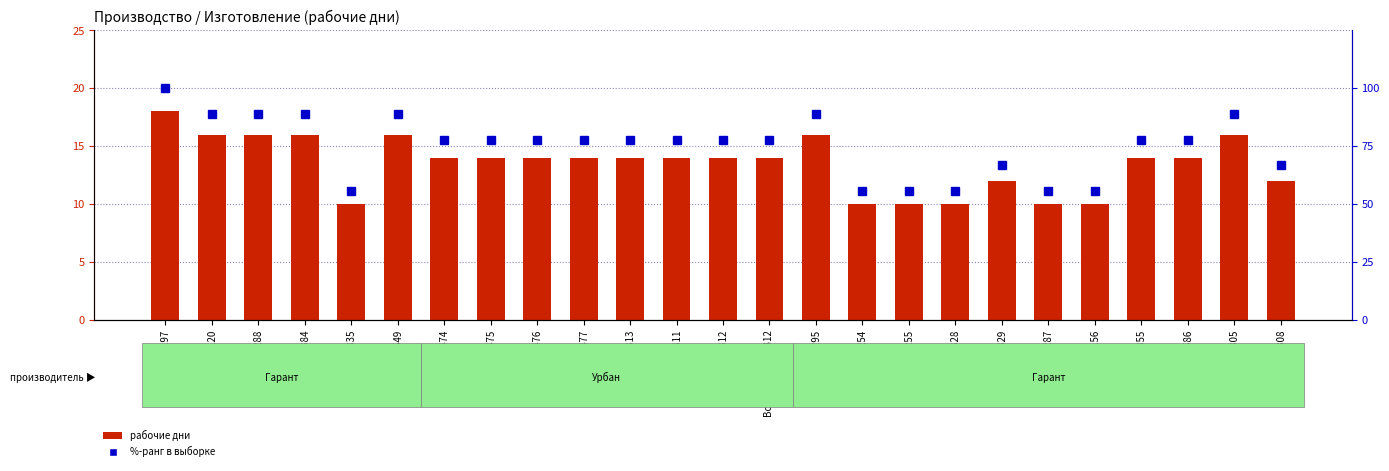

What is the difference between the maximum and minimum values in the Изготовление (рабочие дни) series?

8.0